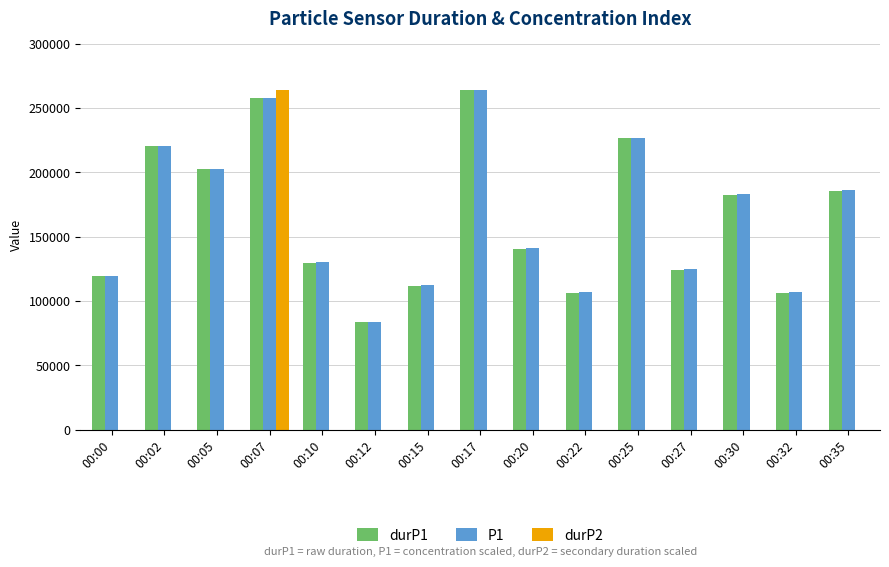

The durP1 series shows 386997.1 at 00:17. True or false?

False